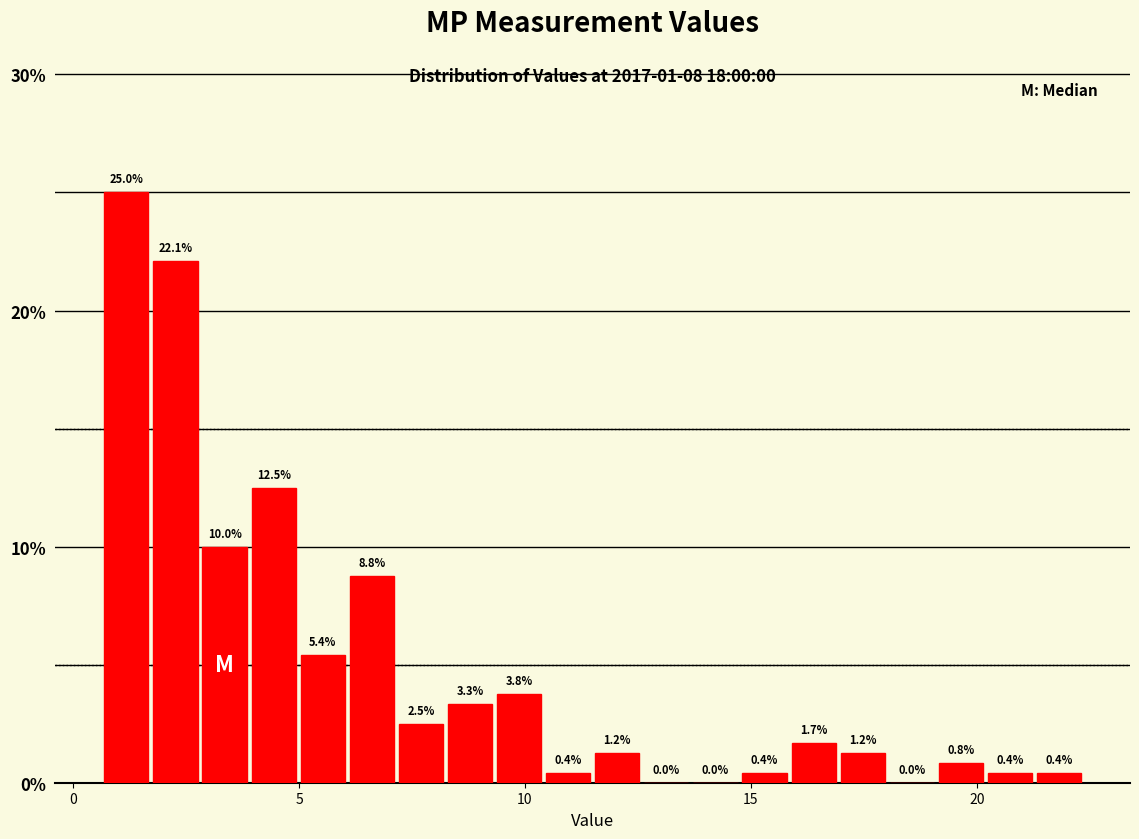

Read against the x-axis, roughly where is the centre of the tallest bar?

1.0